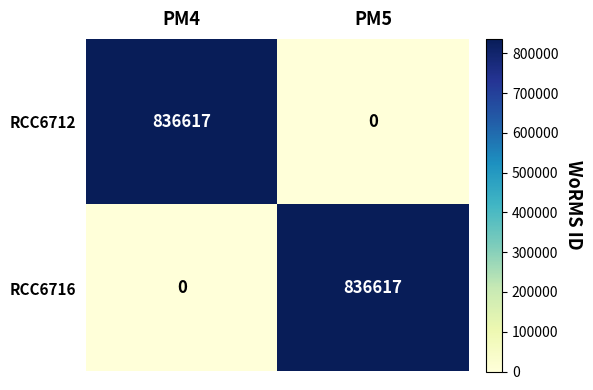

Count the number of data series in this chart.

2